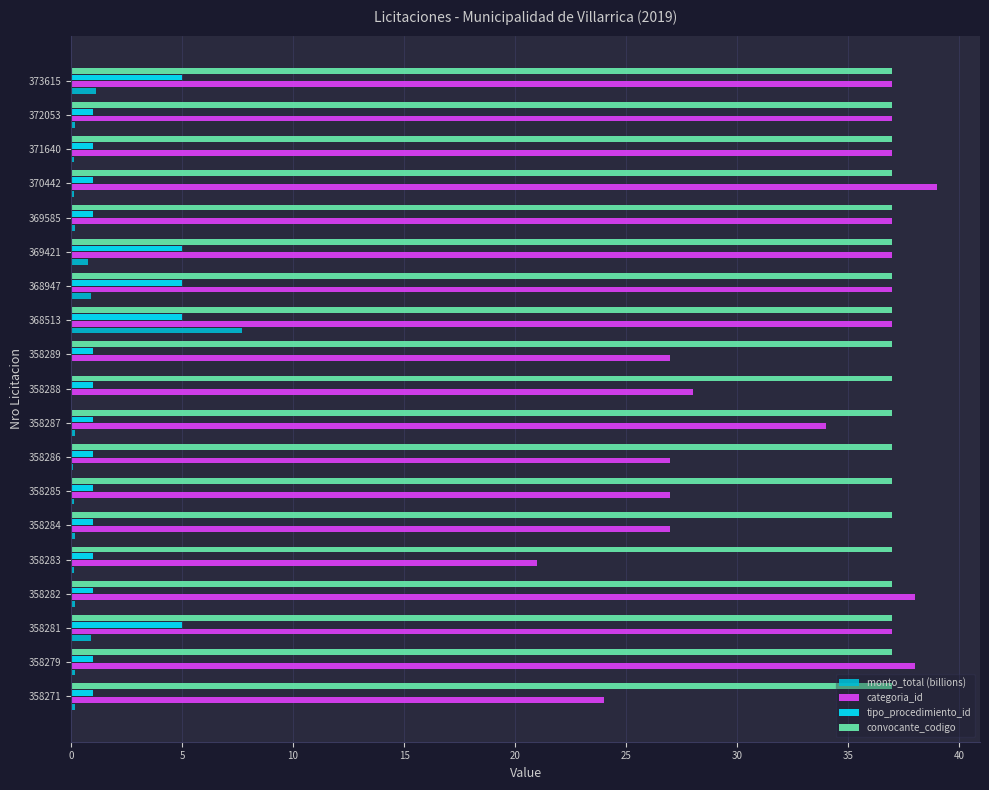

How many data points does each series have?

19